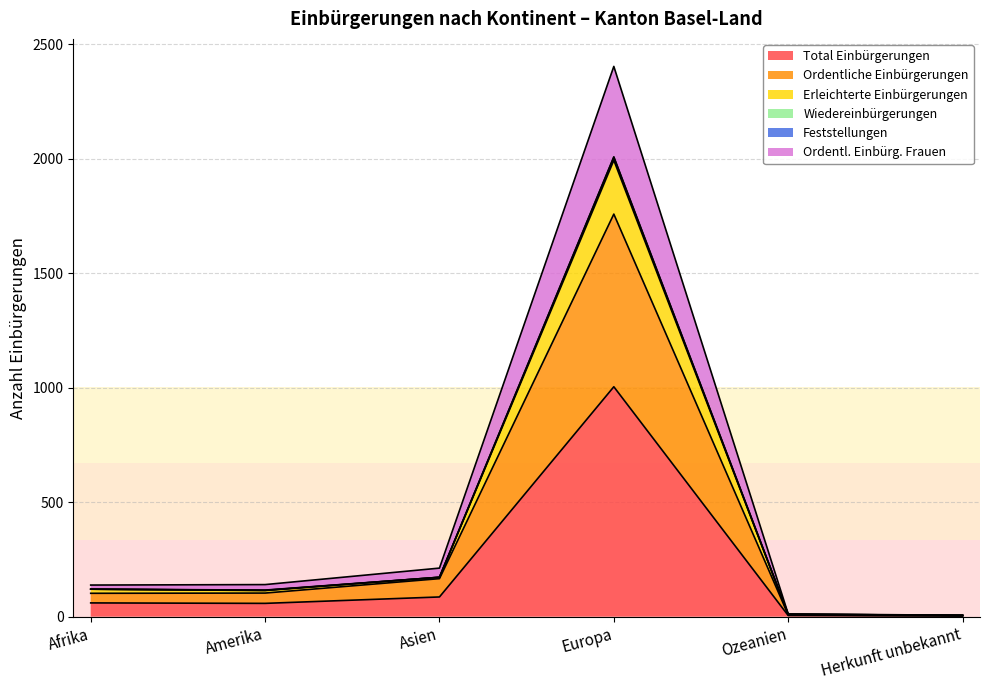

Which category has the highest value in the Total Einbürgerungen series?

Europa